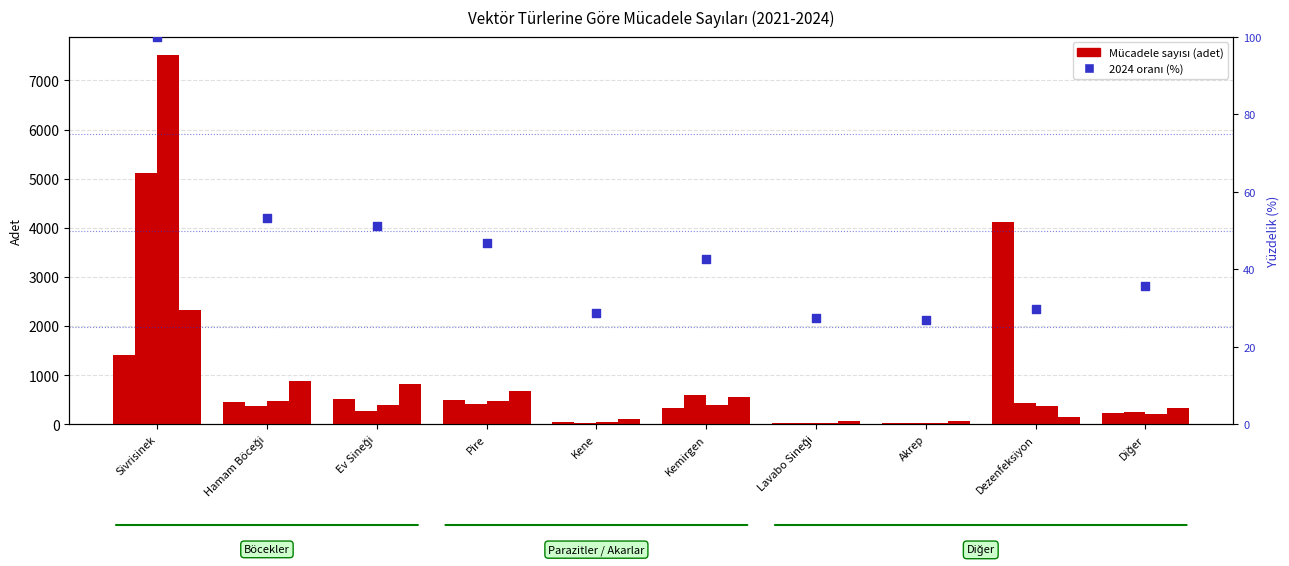

Approximately how many times larger is the value at Ev Sineği compared to Hamam Böceği?

1.0